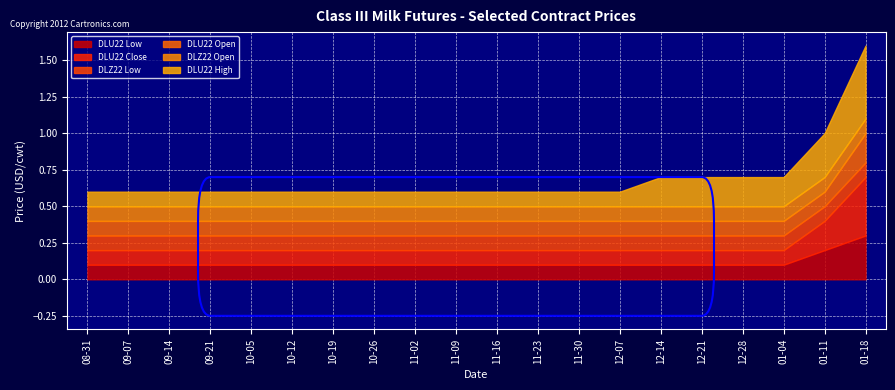

What is the difference between the highest and lowest values at 2020-12-28?

0.1